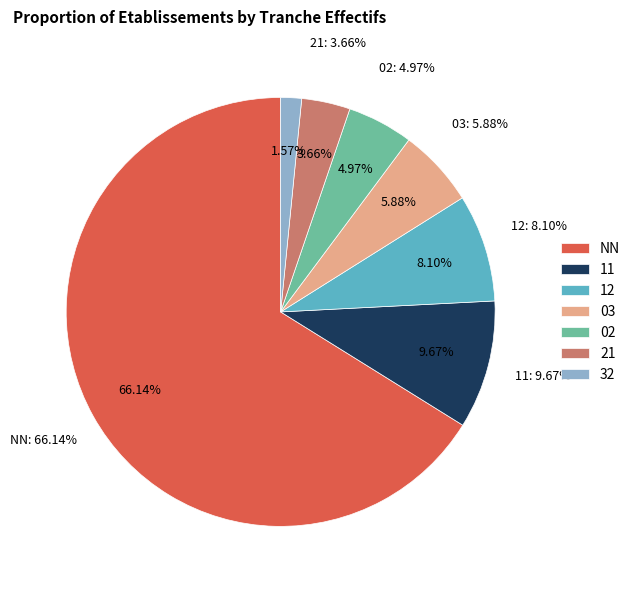

What is the smallest slice in the pie chart?

32